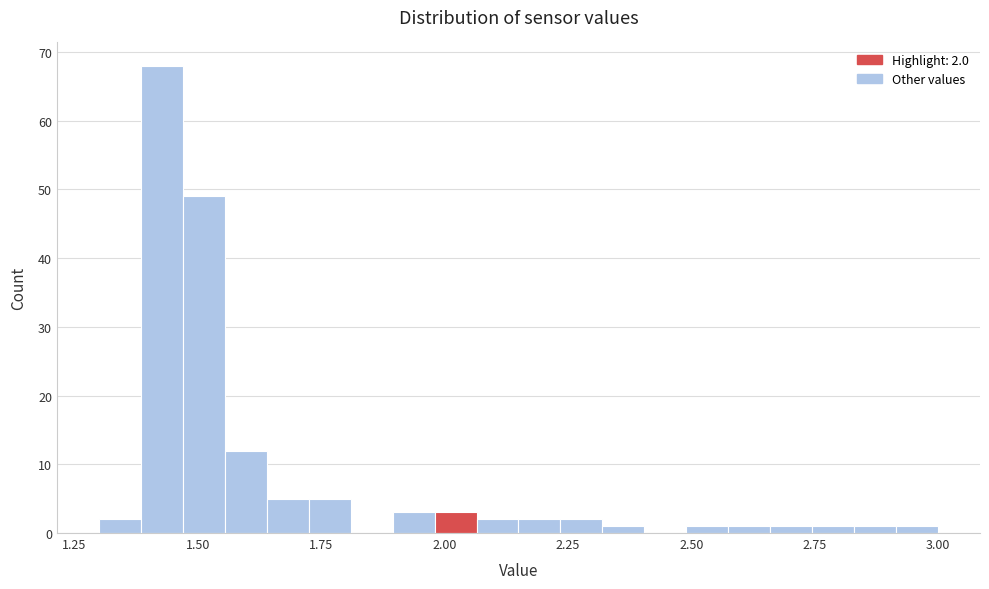

Read against the x-axis, roughly where is the centre of the tallest bar?

1.45